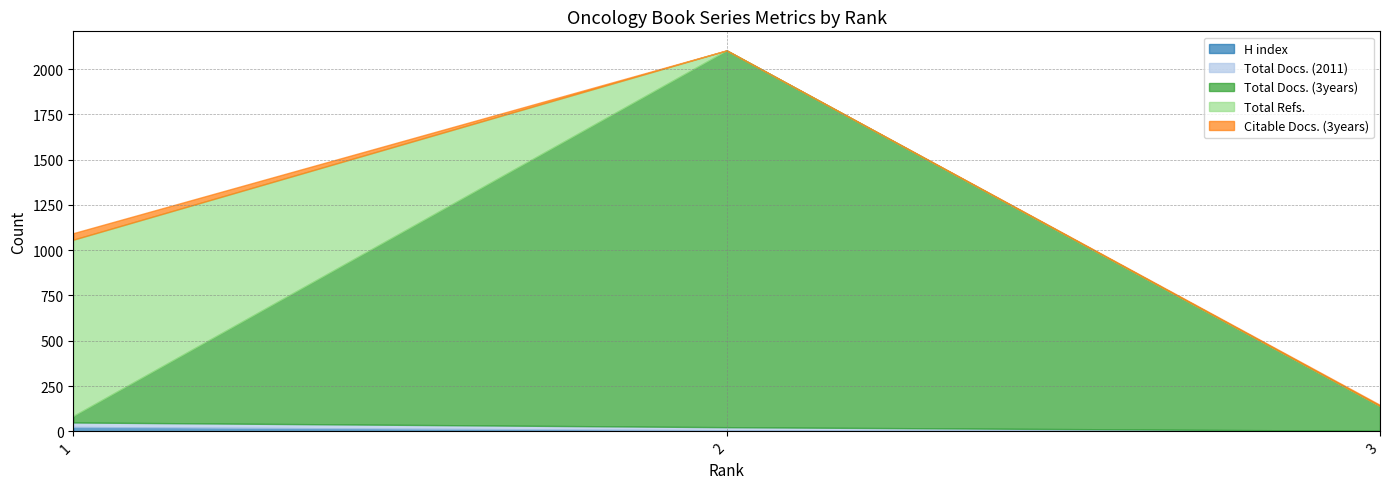

At how many categories does at least one series exceed 688?

2